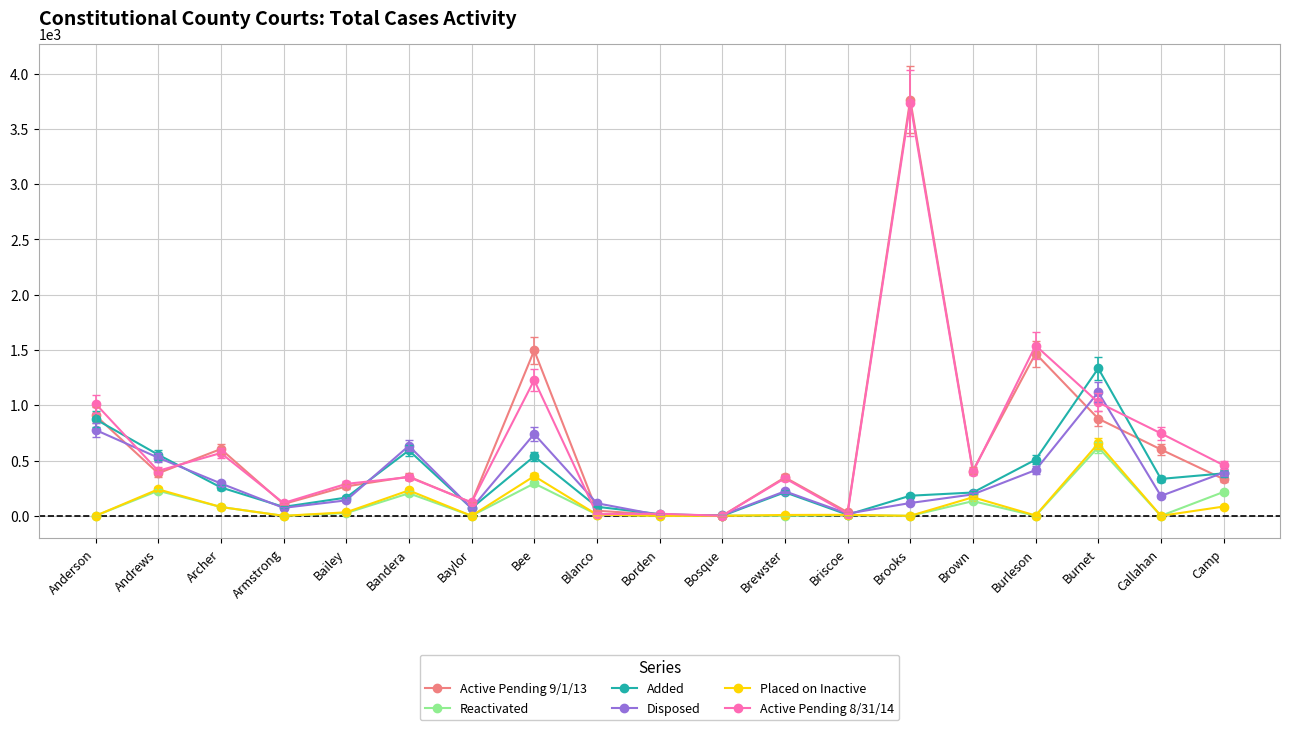

Which series has the widest spread of values?

Active Pending 9/1/13